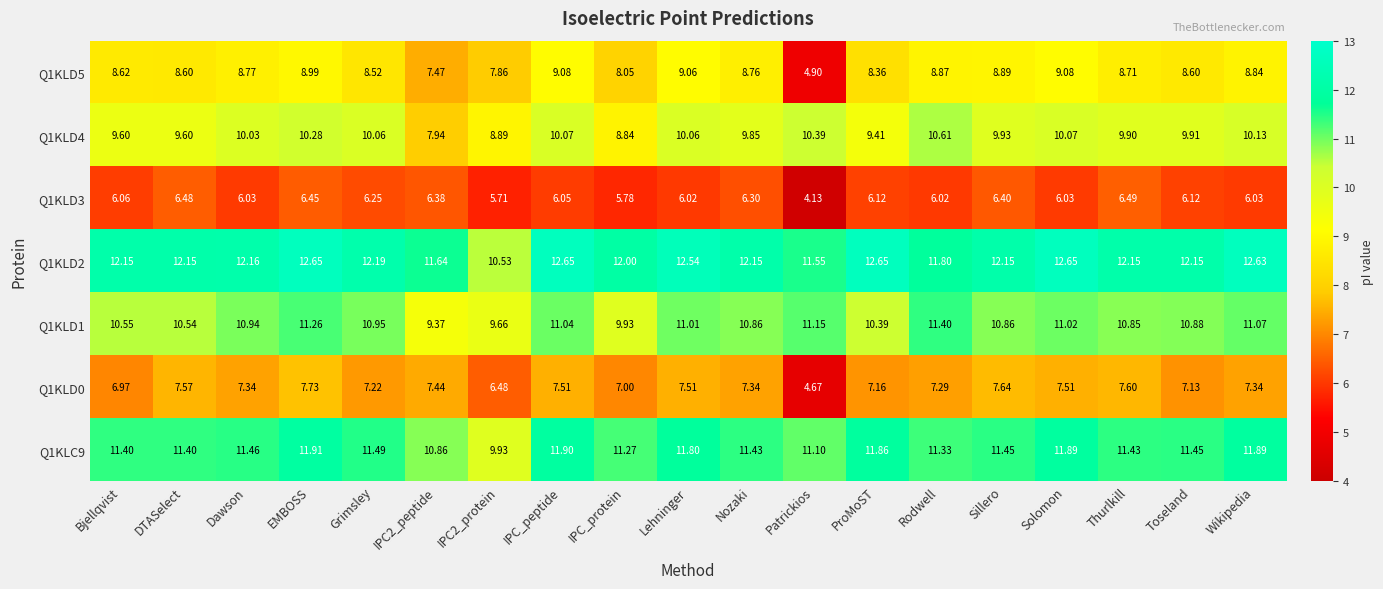

Which series has the largest range (max minus min)?

Q1KLD5